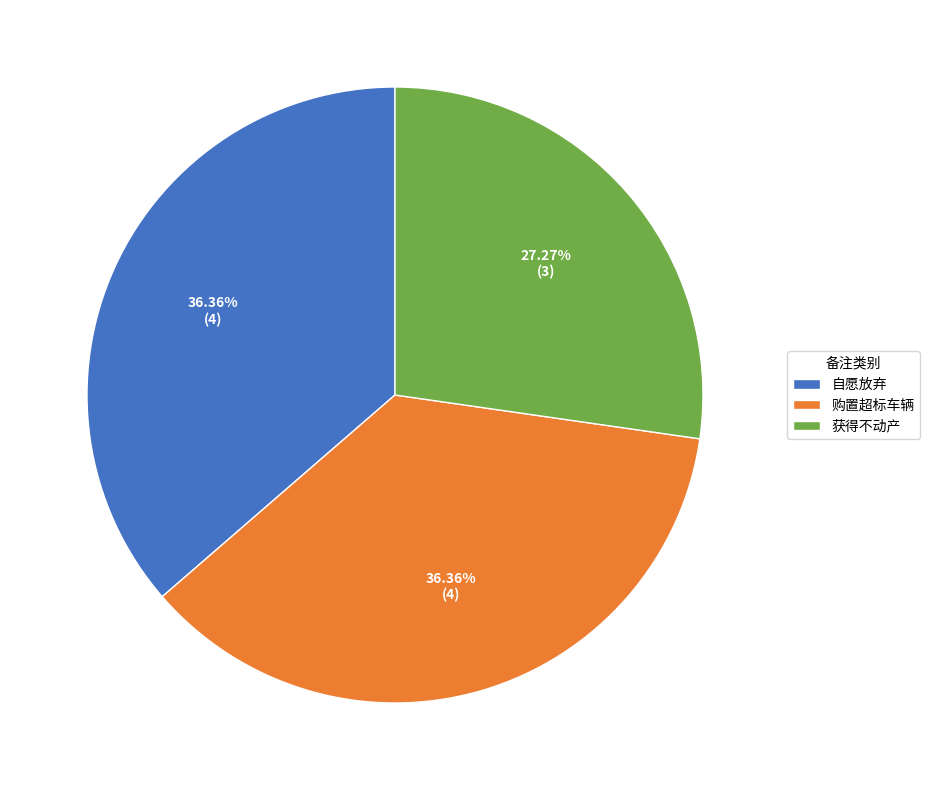

Is it true that 购置超标车辆 is 36% of the pie?

True